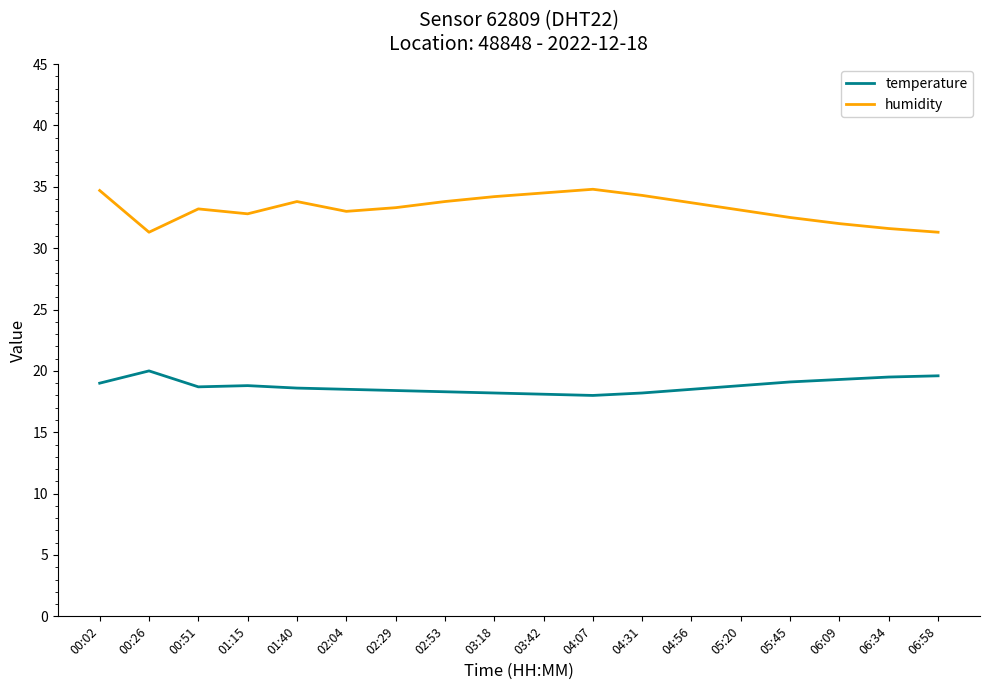

Rank the series at 00:26 from highest to lowest value.

humidity, temperature